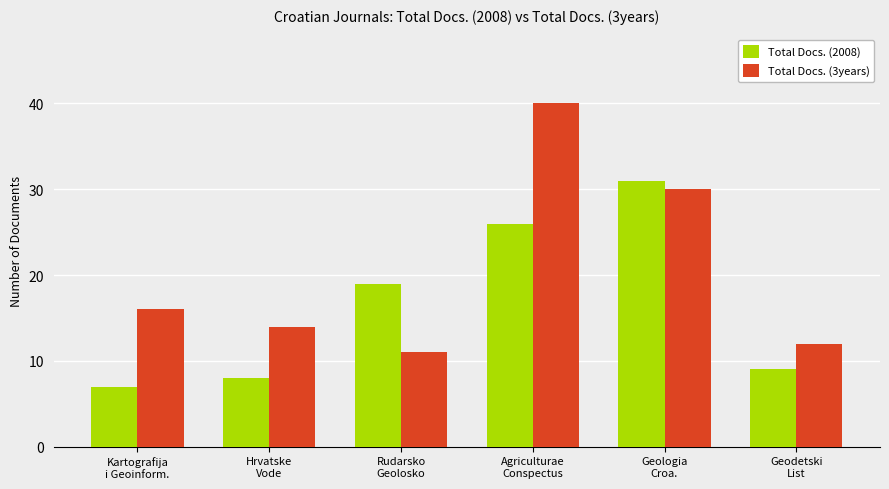

At Kartografija
i Geoinform., list the series in order from largest to smallest.

Total Docs. (3years), Total Docs. (2008)